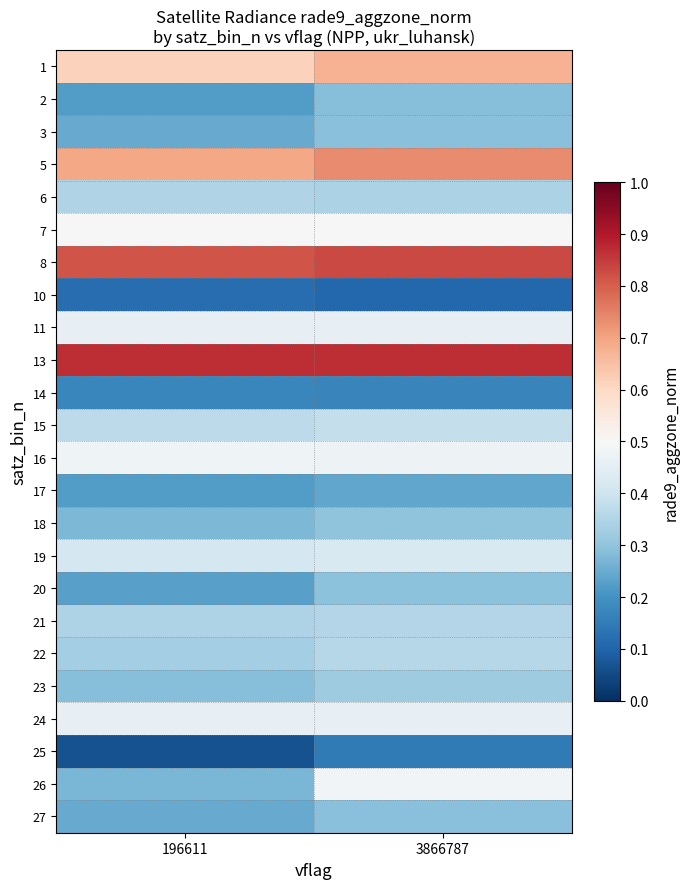

At 3866787, list the series in order from largest to smallest.

13, 8, 5, 1, 7, 26, 16, 24, 11, 19, 15, 22, 21, 6, 23, 18, 20, 3, 27, 2, 17, 14, 25, 10